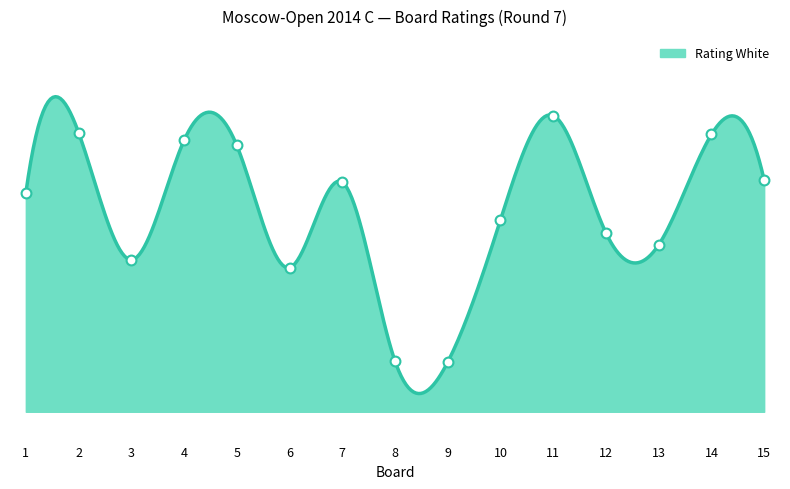

What is the ratio of the value at 11 to the value at 13?

1.1